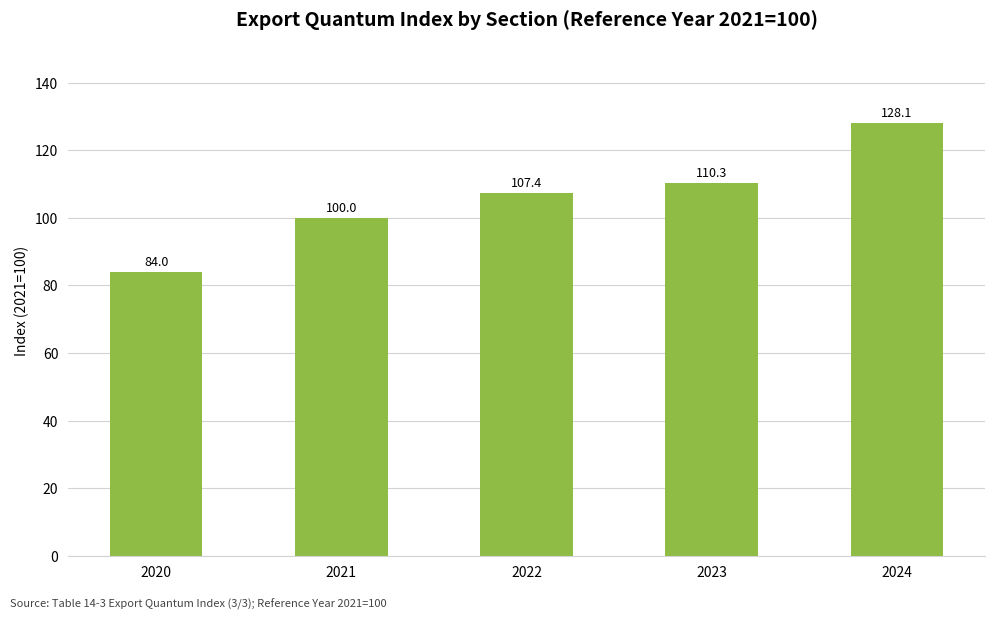

How many series are shown in this chart?

1